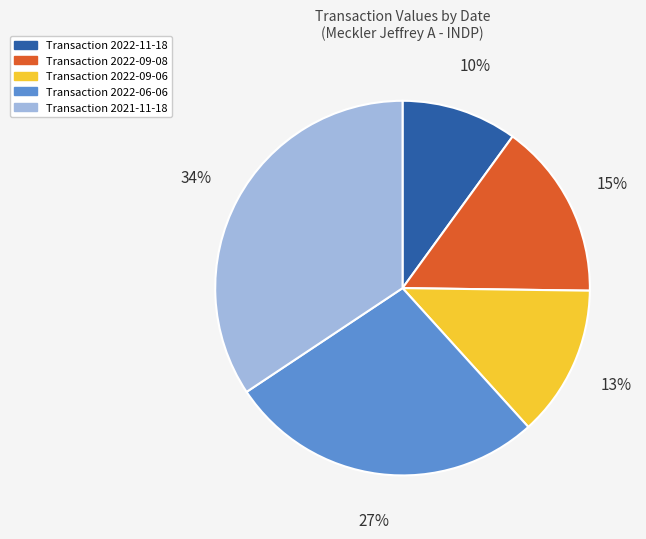

Is there a majority slice in this chart?

No